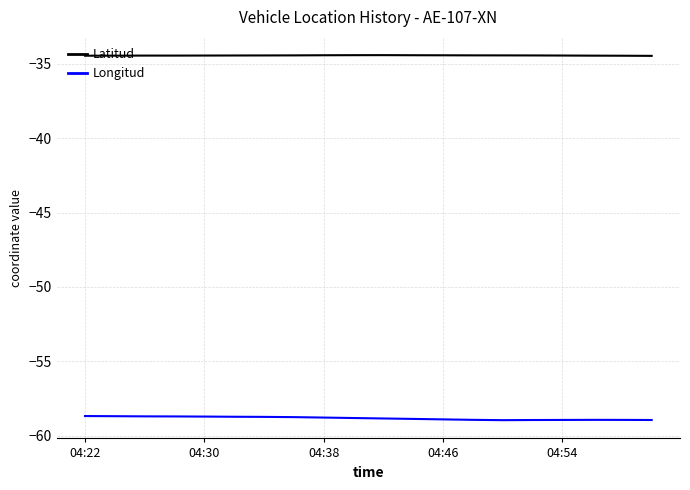

What are all the series names shown in the legend?

Latitud, Longitud